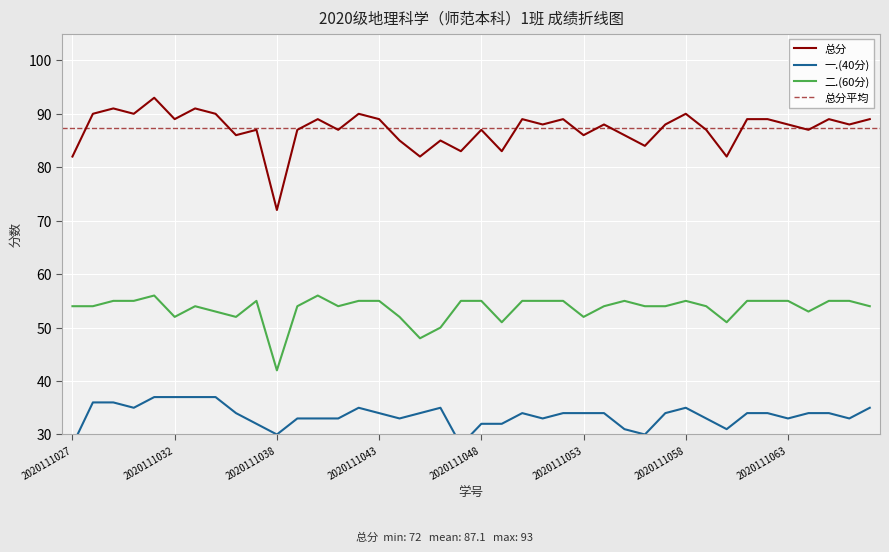

True or false: 总分 and 二.(60分) cross at least once.

False